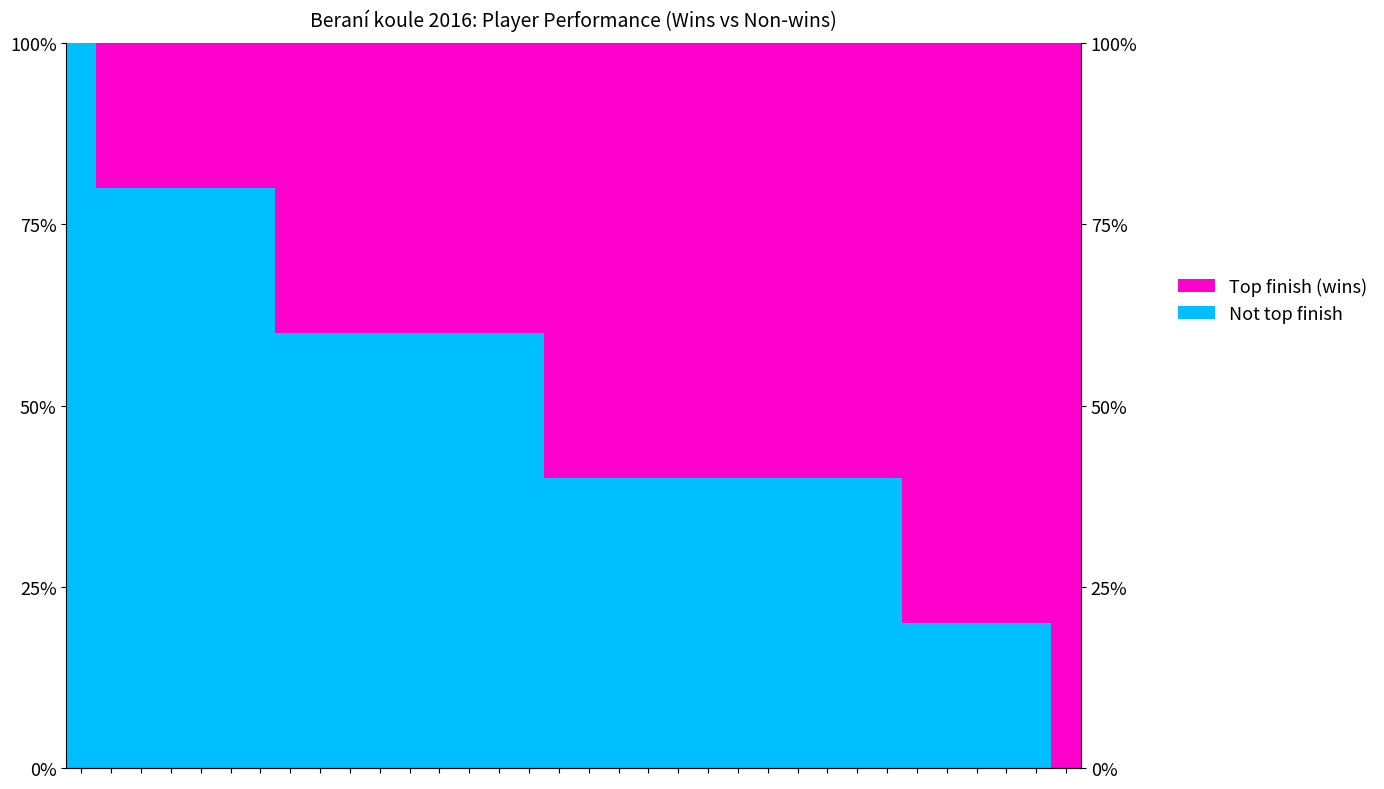

Reading right to left, what are all the values shown in this chart?

Not top finish: 0	20	20	20	20	20	40	40	40	40	40	40	40	40	40	40	40	40	60	60	60	60	60	60	60	60	60	80	80	80	80	80	80	100
Top finish (wins): 100	80	80	80	80	80	60	60	60	60	60	60	60	60	60	60	60	60	40	40	40	40	40	40	40	40	40	20	20	20	20	20	20	0